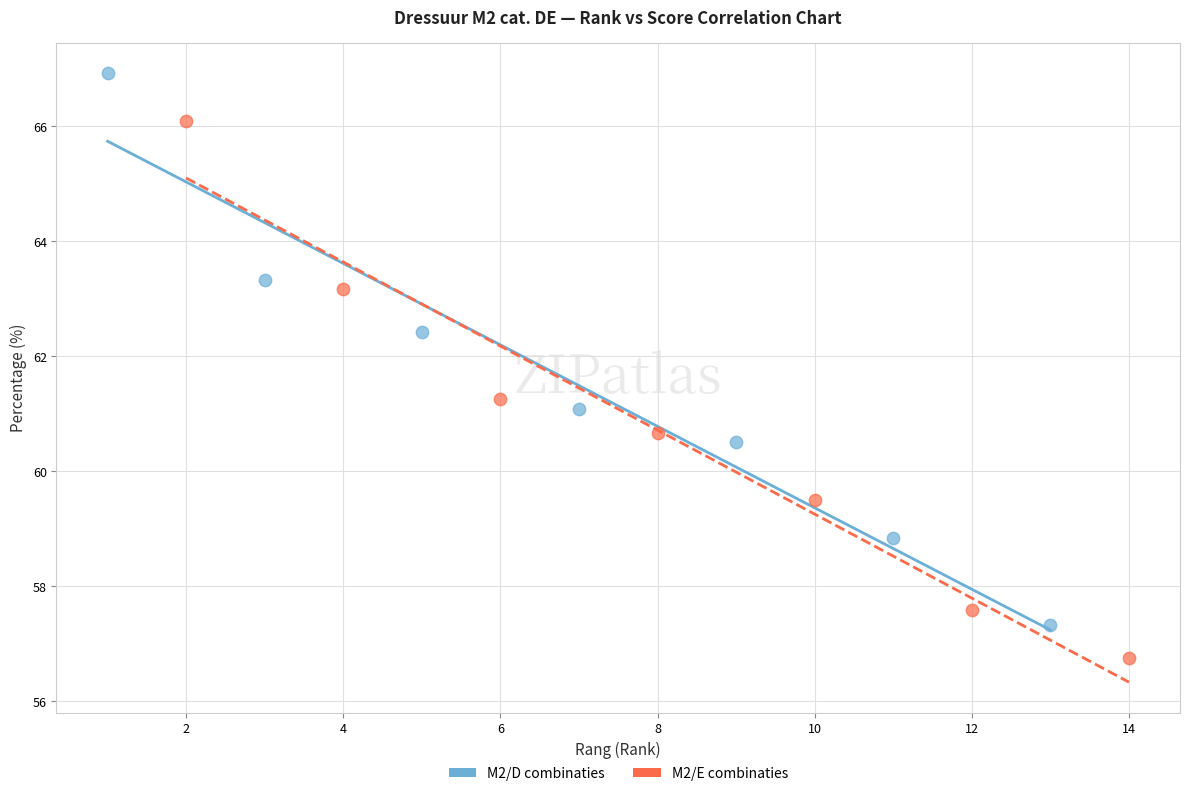

What are all the series names shown in the legend?

M2/D combinaties, M2/E combinaties